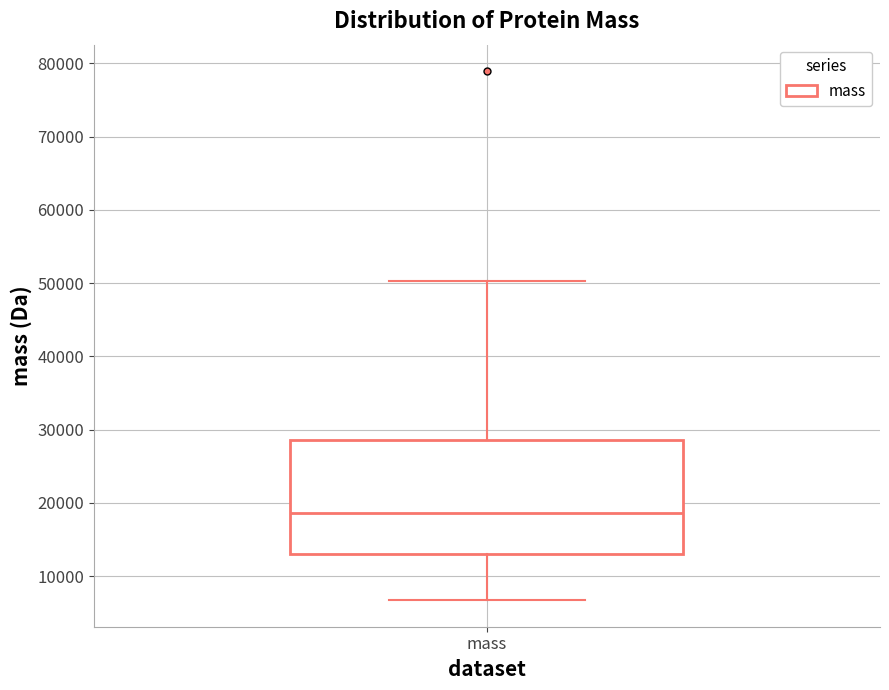

Read this box plot against the y-axis: the position of the median line, the range covered by the box, and the ends of both whiskers. The values are not printed on the chart, so give them approximately, as read against the axis.

median 19000, box 13000 to 29000, whiskers 7000 to 50000